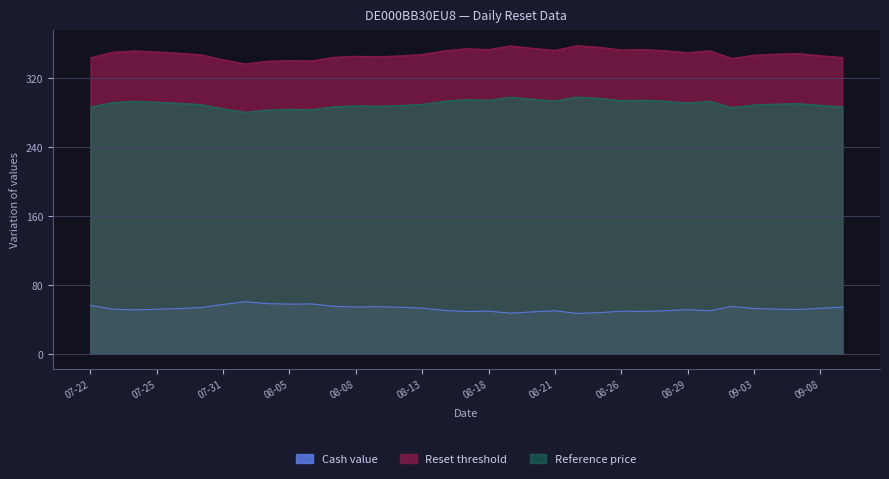

What is the spread (max minus min) of values at 2025-08-04?

281.6